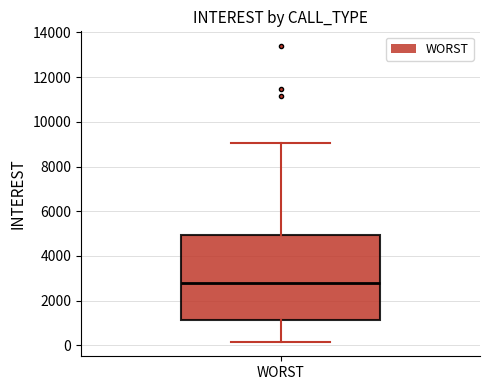

Transcribe this box plot: give where the median line is, the range the box spans, and where the two whiskers end, as read against the y-axis. The values are not printed on the chart, so give them approximately, as read against the axis.

median 2800, box 1200 to 5000, whiskers 200 to 9000